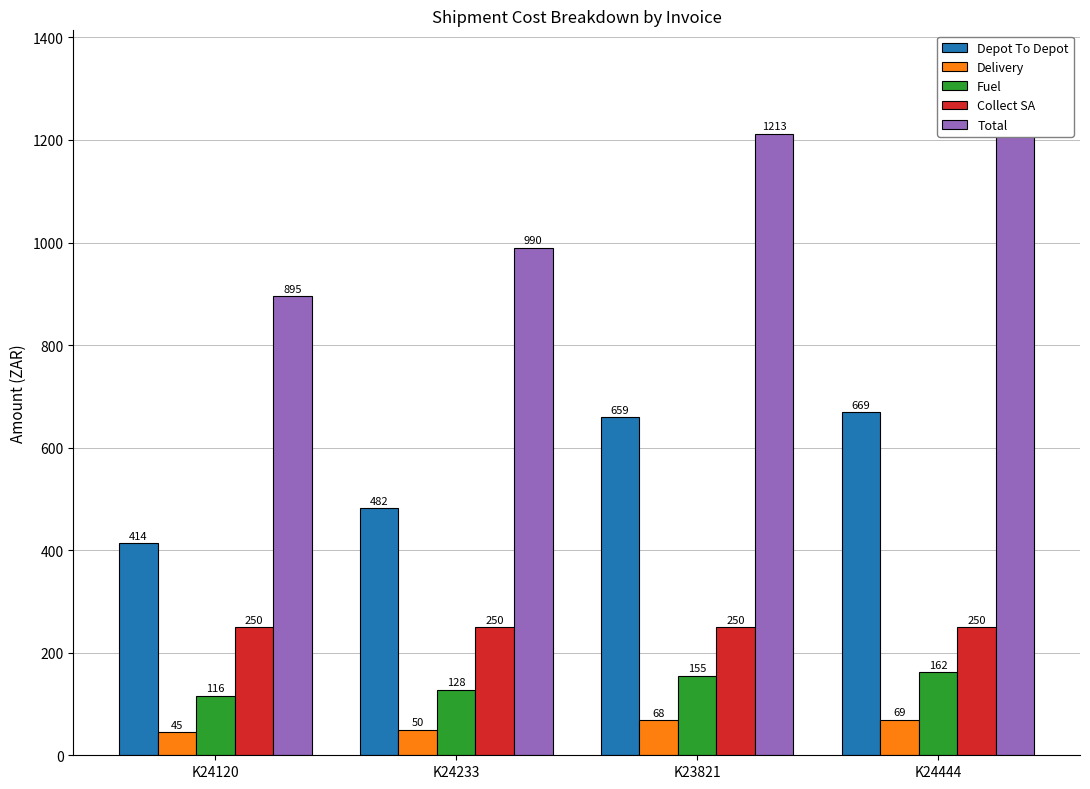

Count the number of categories in the chart.

4